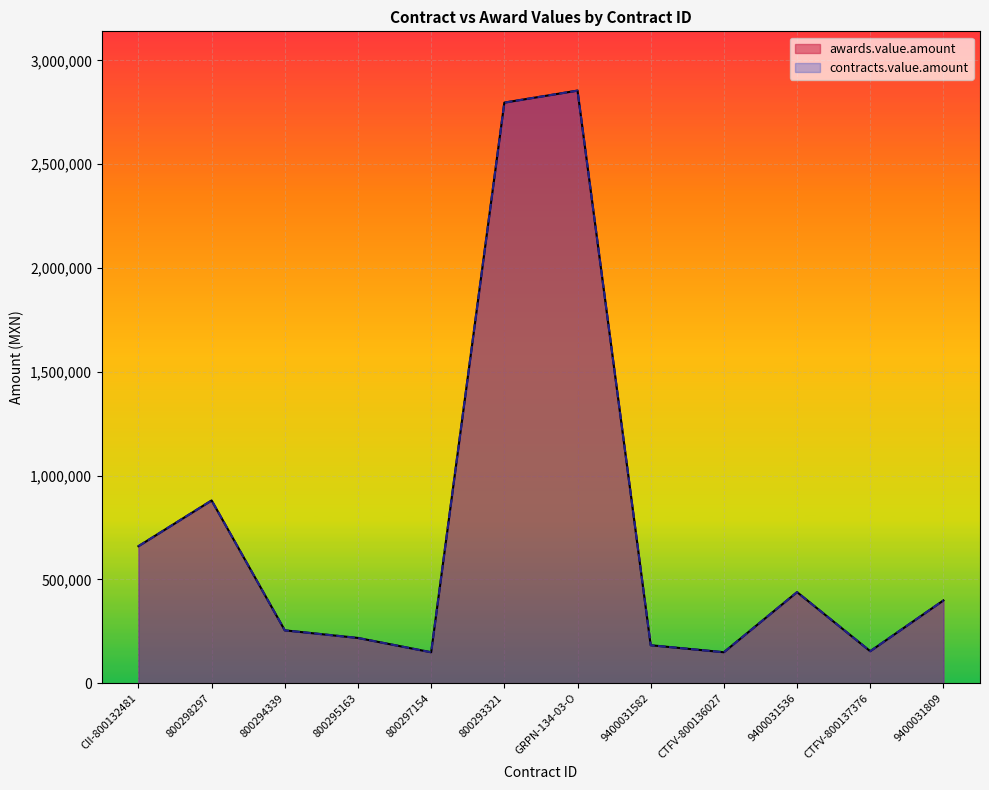

List the series in order of their peak value, highest first.

awards.value.amount, contracts.value.amount